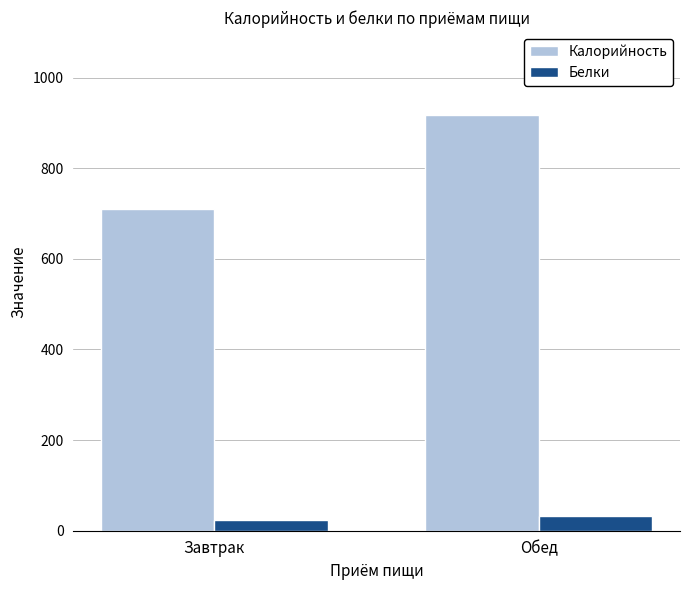

Which series has the largest total across all categories?

Калорийность